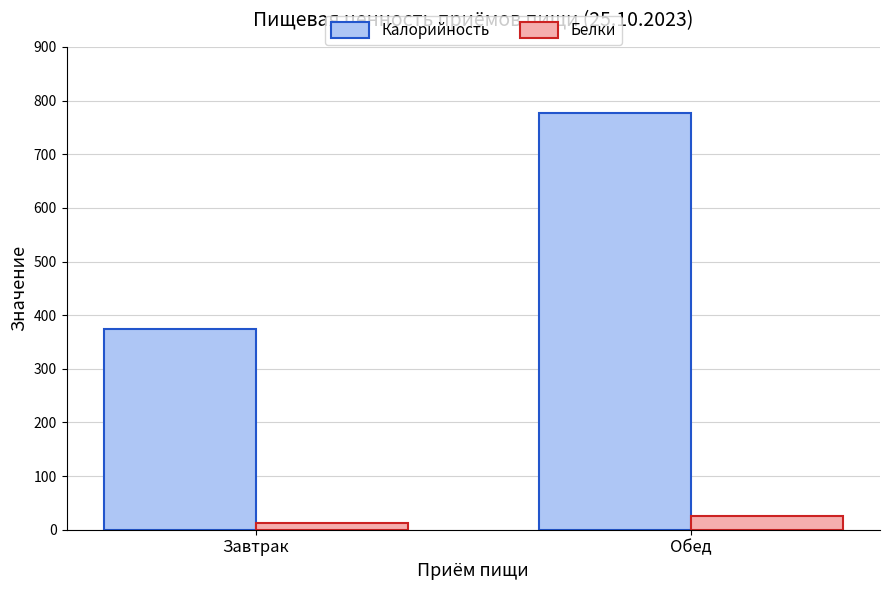

Count the Калорийность values in the range 374 to 777.

2